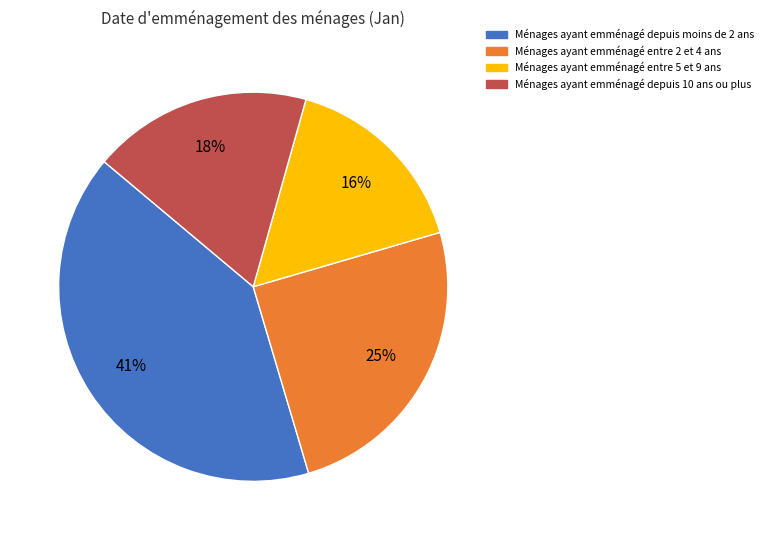

To the nearest percent, what is the average slice percentage?

25%